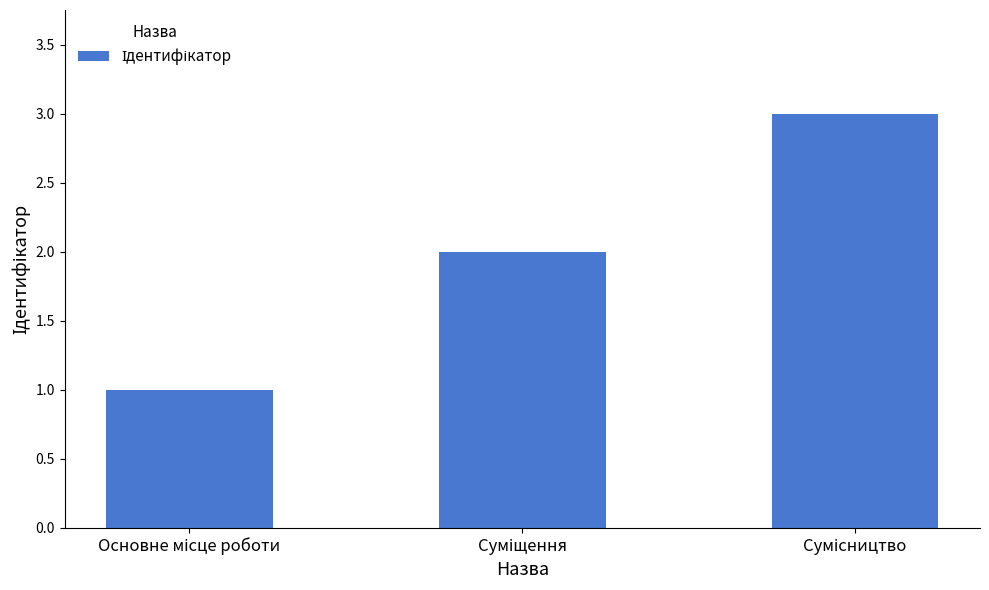

What is the greatest value displayed?

3